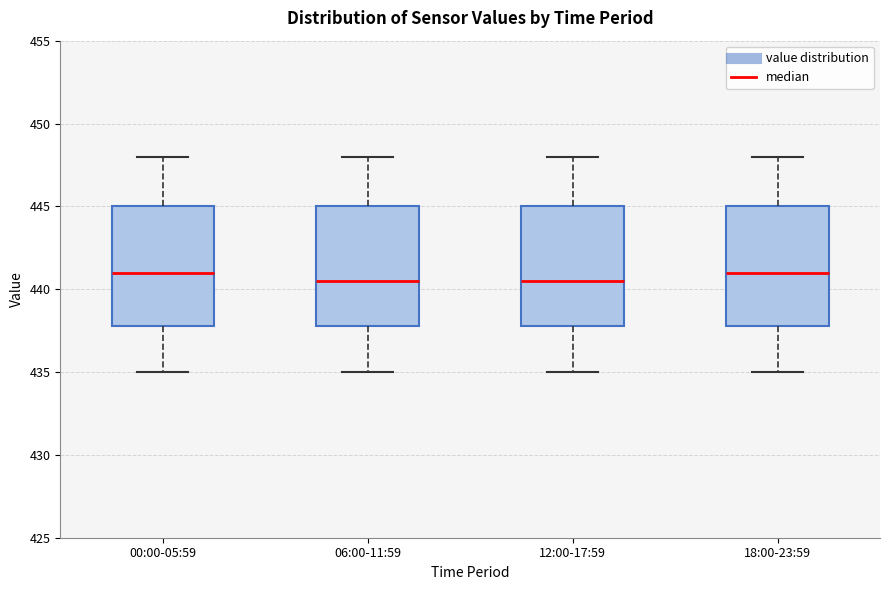

Reading left to right, read every box against the y-axis: the position of its median line, the range the box covers, and the ends of its whiskers. The values are not printed on the chart, so give them approximately, as read against the axis.

00:00-05:59: median 441.0, box 438.0 to 445.0, whiskers 435.0 to 448.0
06:00-11:59: median 440.5, box 438.0 to 445.0, whiskers 435.0 to 448.0
12:00-17:59: median 440.5, box 438.0 to 445.0, whiskers 435.0 to 448.0
18:00-23:59: median 441.0, box 438.0 to 445.0, whiskers 435.0 to 448.0